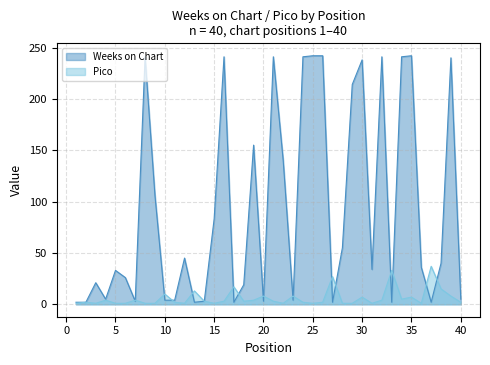

Where is the first local maximum for Pico?

2